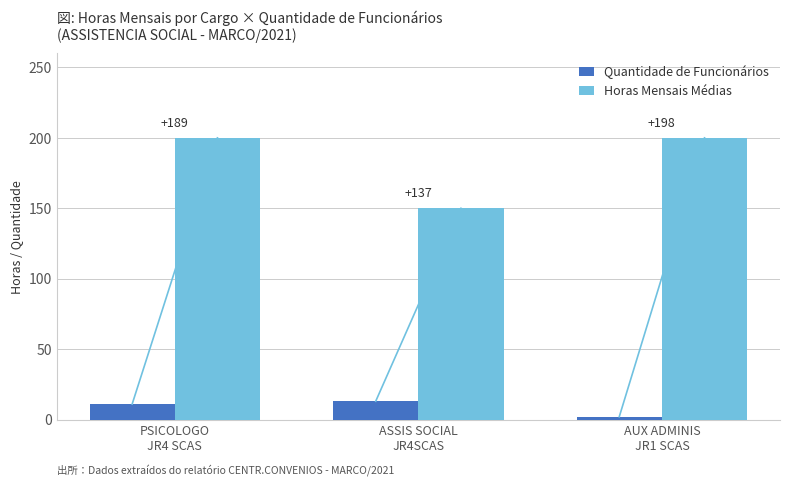

Reading left to right, extract all data points from this chart.

Quantidade de Funcionários: 11	13	2
Horas Mensais Médias: 200	150	200